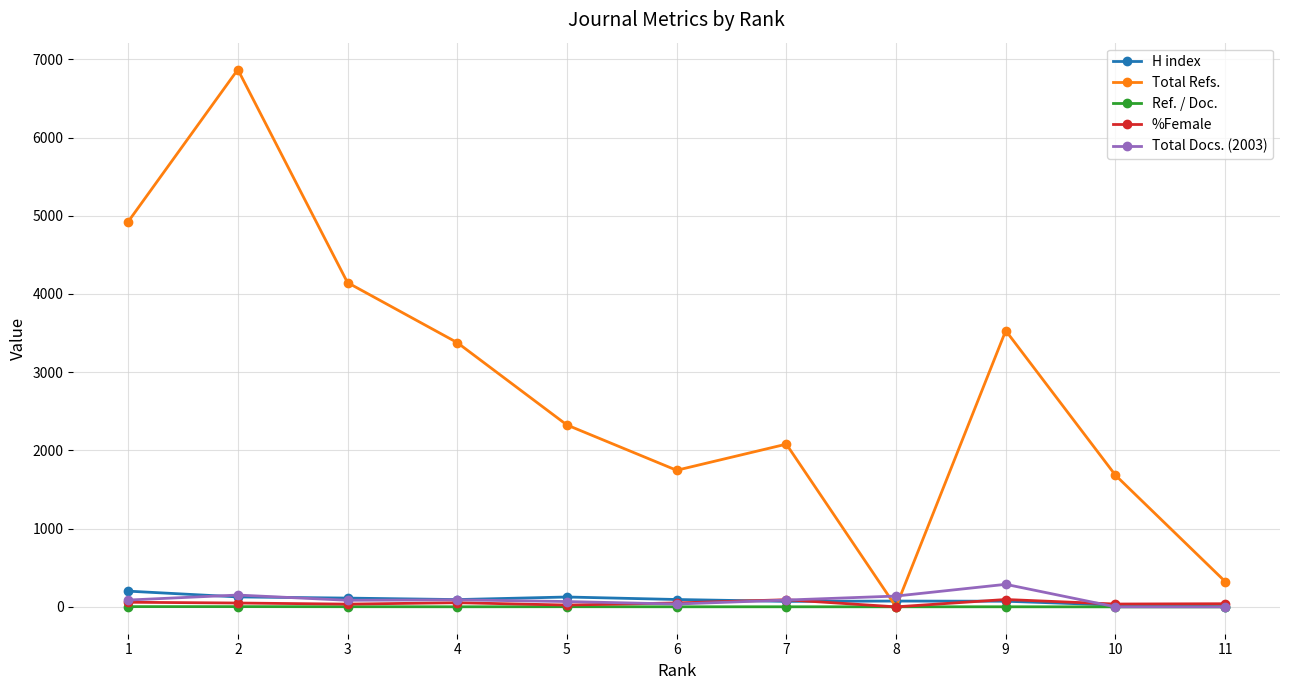

Does the chart have visible grid lines?

Yes